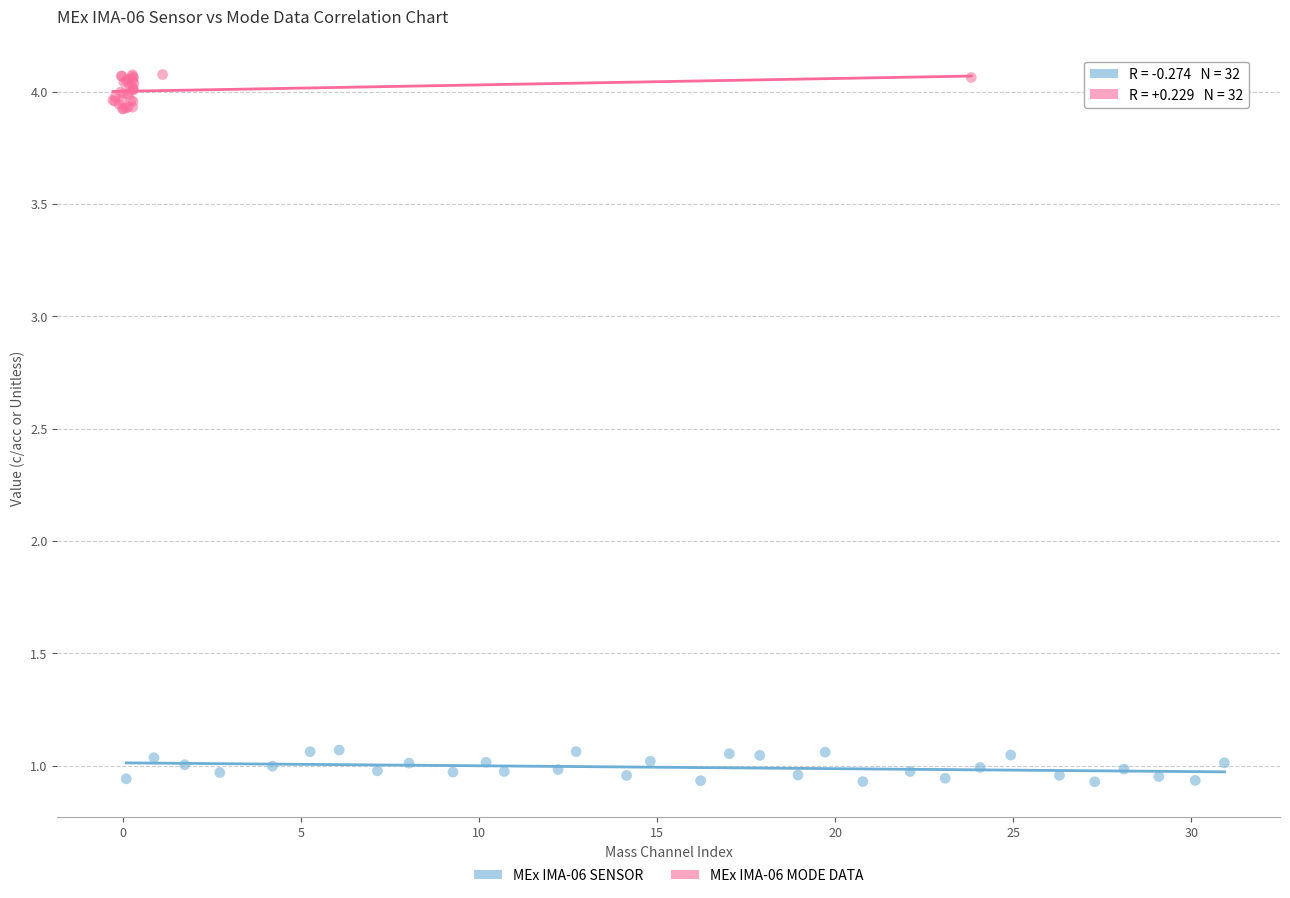

What are all the series names shown in the legend?

MEx IMA-06 SENSOR, MEx IMA-06 MODE DATA